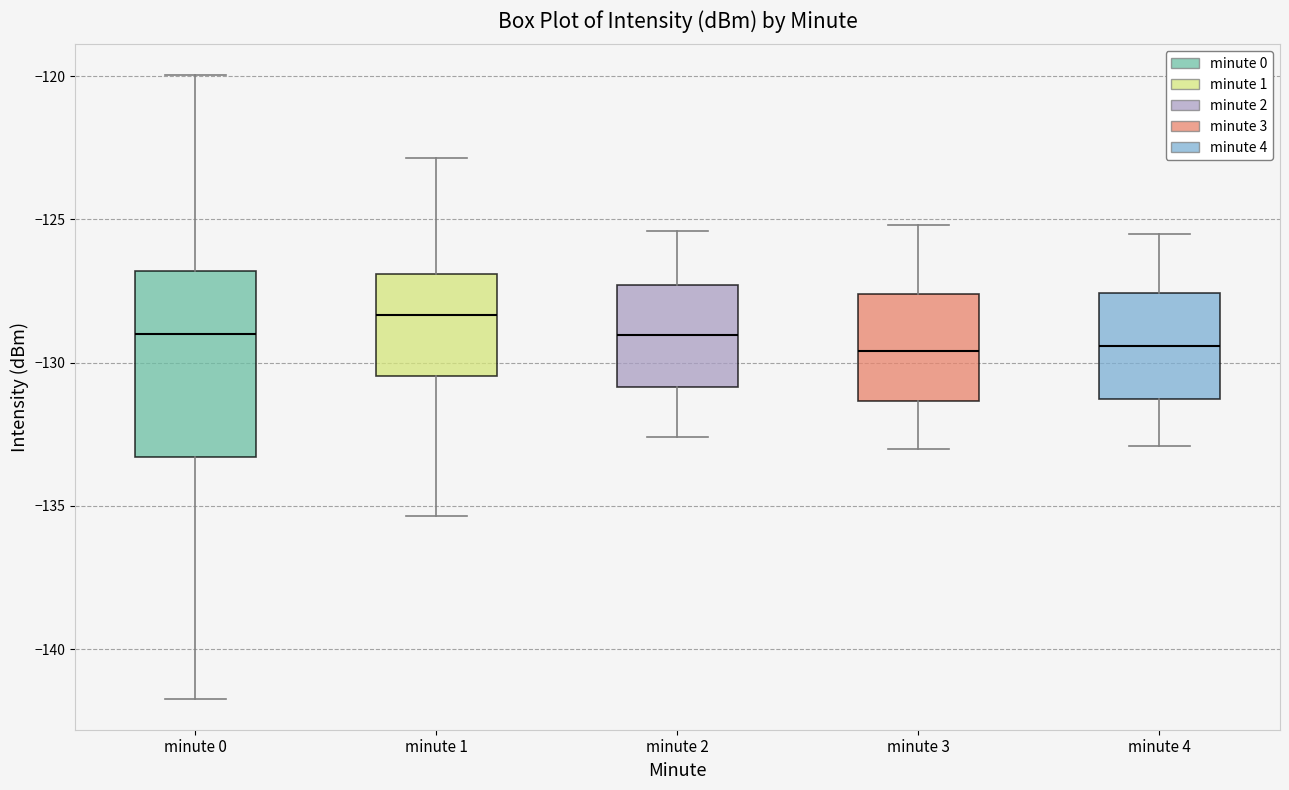

Which box has the highest median line?

minute 1